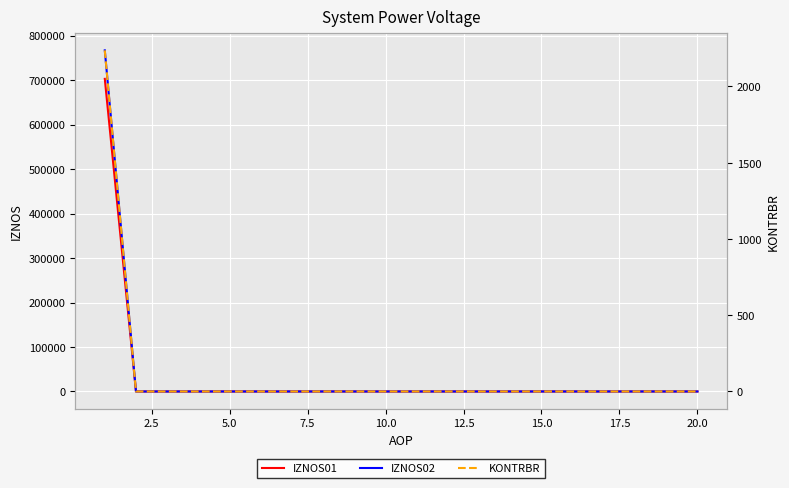

True or false: IZNOS02 has a value of 314125.4 at 17.

False